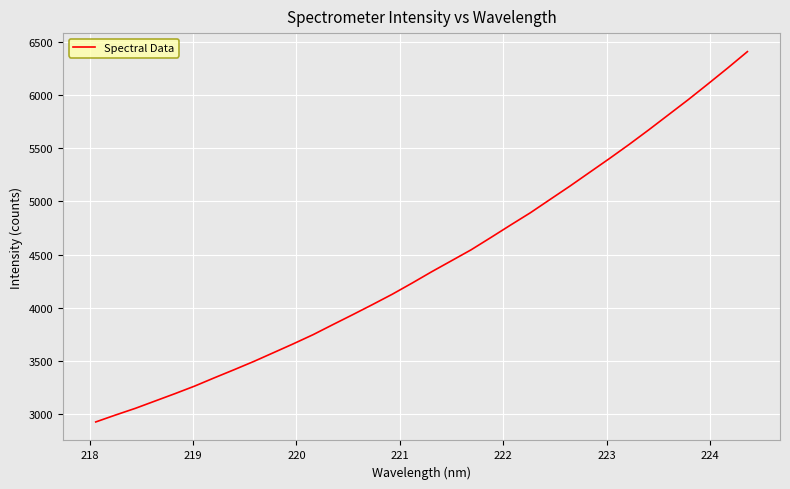

True or false: the data has more than 2 interior local peaks.

False